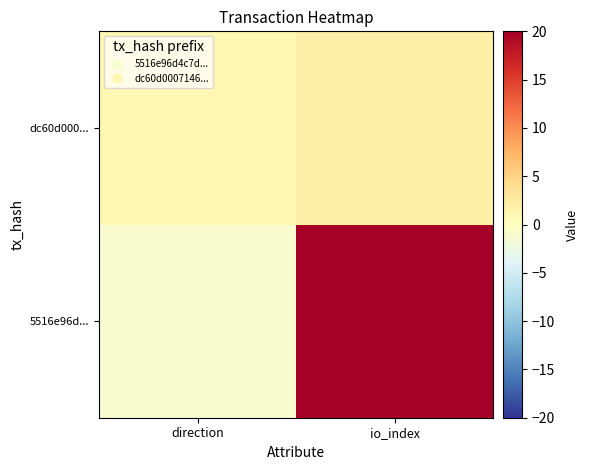

Reading left to right, extract all data points from this chart.

5516e96d...: direction=-1	io_index=20
dc60d000...: direction=1	io_index=2